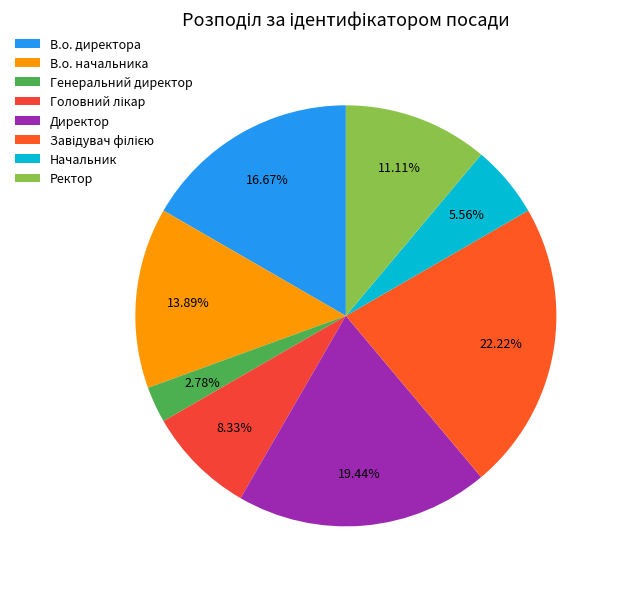

Is it true that Директор is 19% of the pie?

True